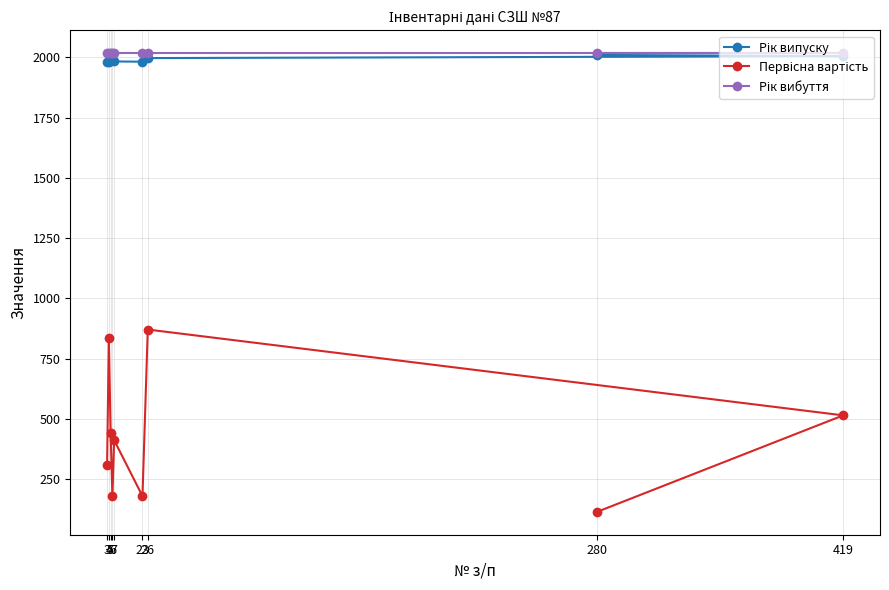

What are all the series names shown in the legend?

Рік випуску, Первісна вартість, Рік вибуття